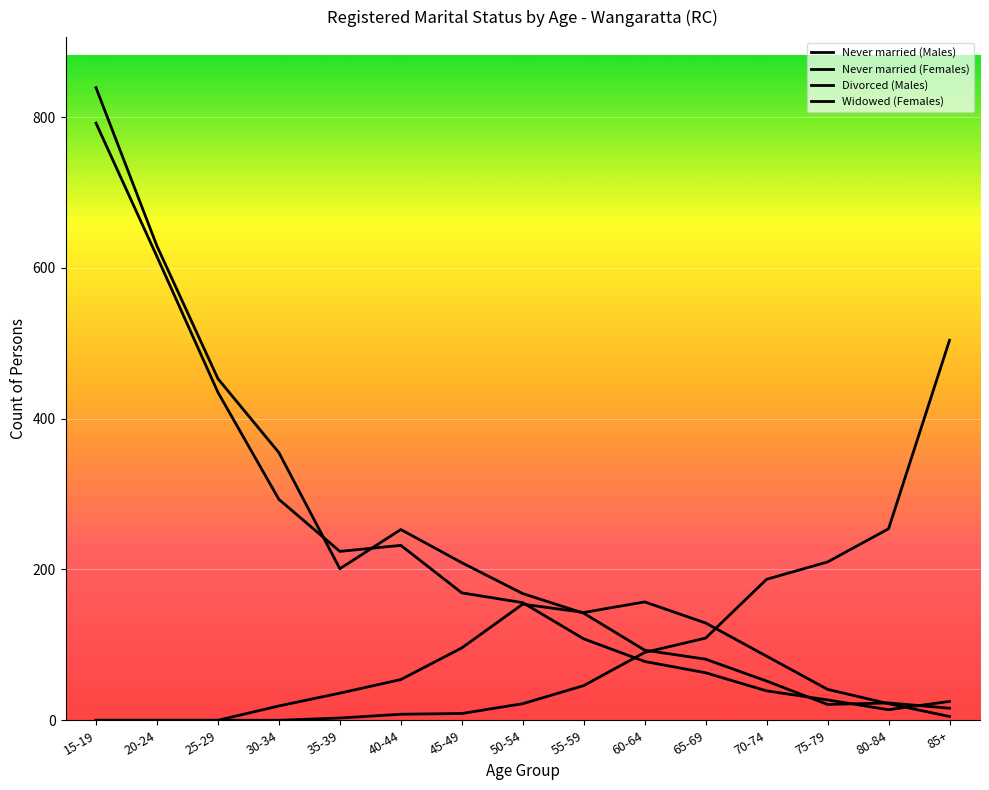

What is the highest value of the Widowed (Females) series?

504